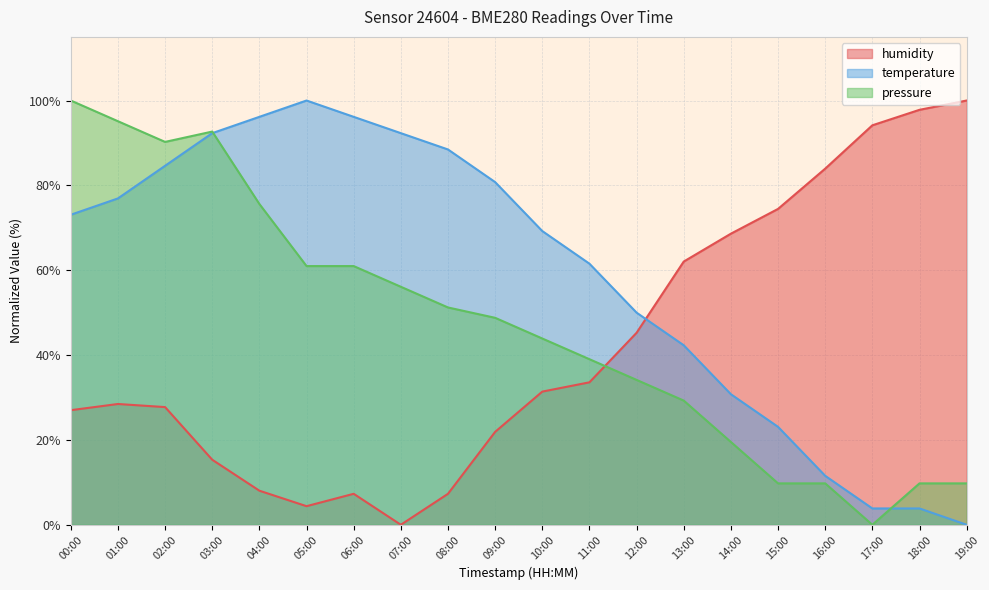

Which category has the highest value across all series?

19:00